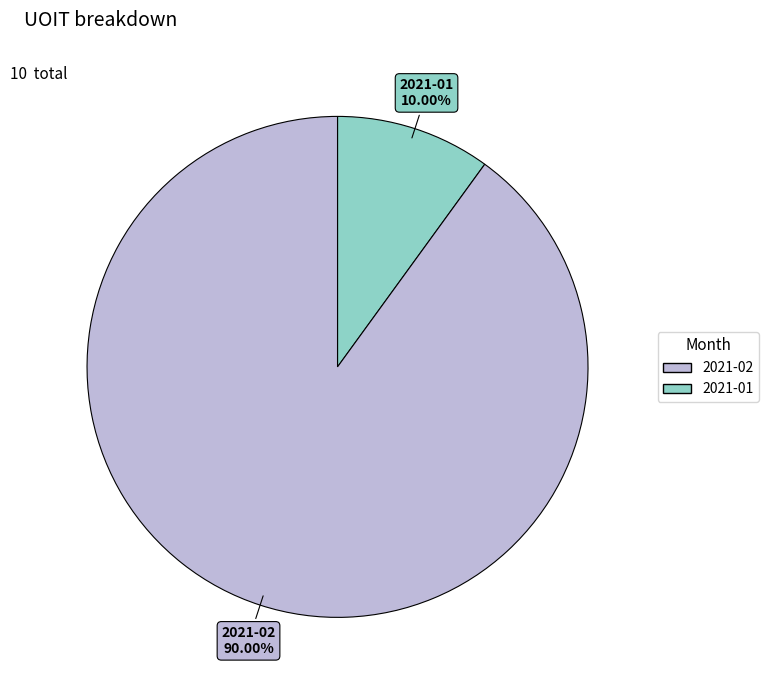

Does any single category account for the majority?

Yes